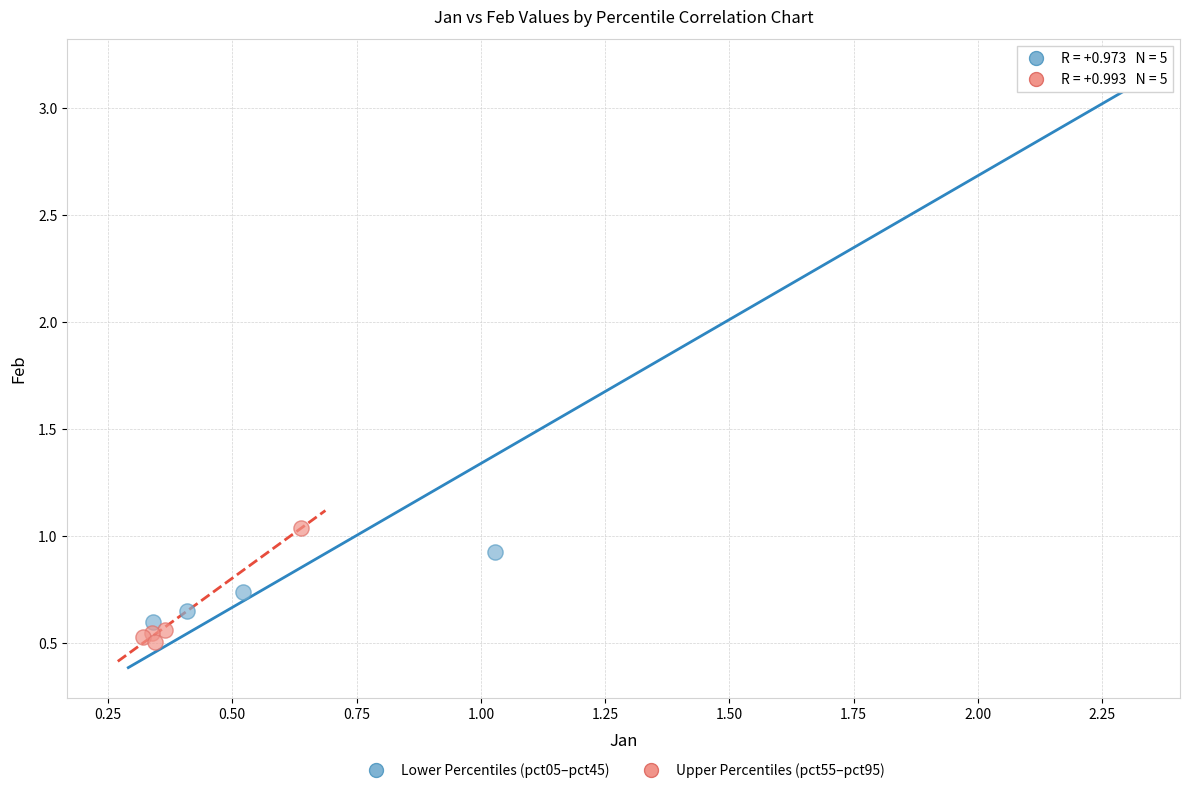

Which series contains the highest Y value?

Lower Percentiles (pct05–pct45)